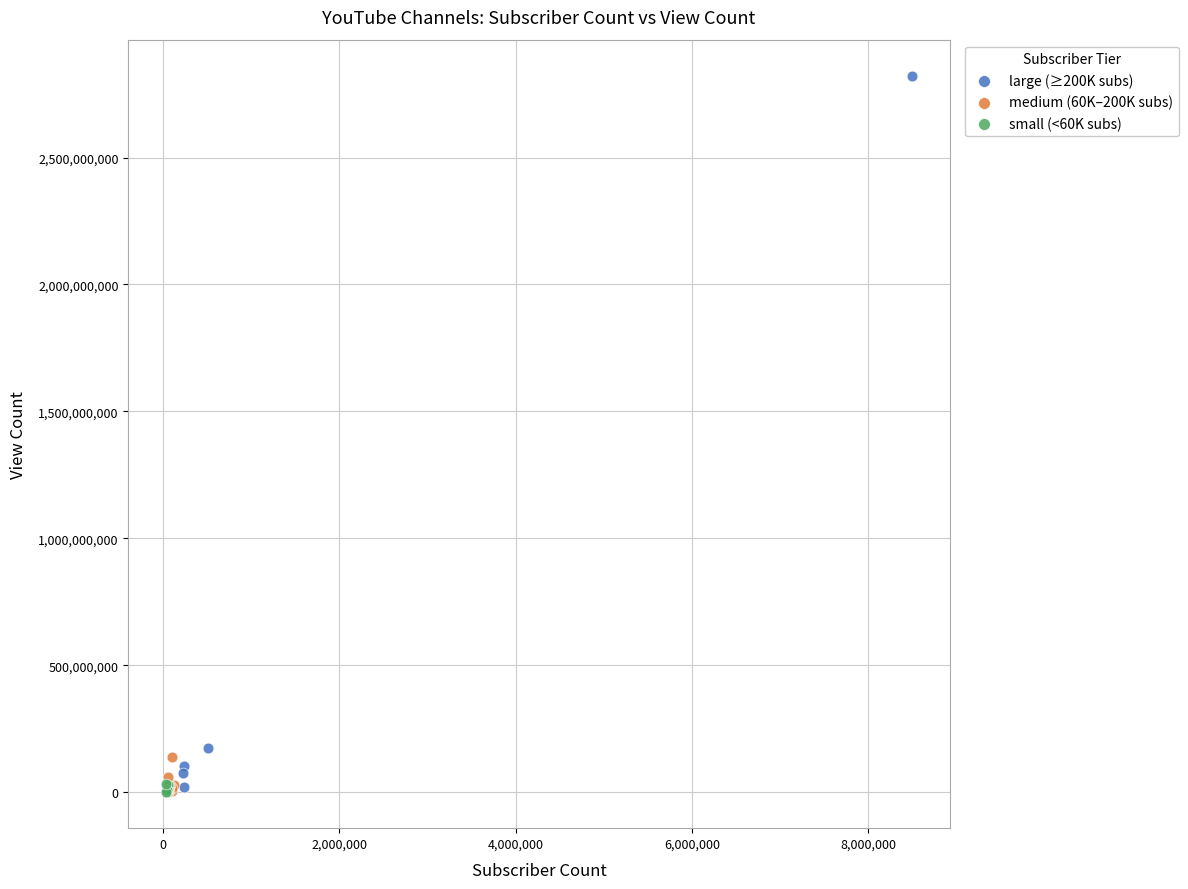

Which series contains the highest Y value?

large (≥200K subs)